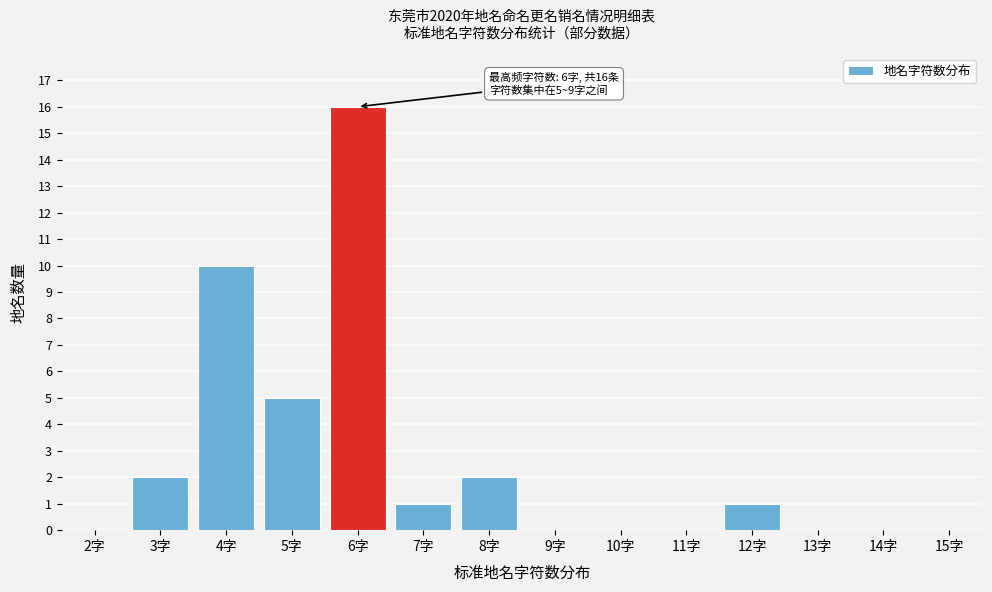

Reading left to right, list all the values displayed in this chart.

2字=0	3字=2	4字=10	5字=5	6字=16	7字=1	8字=2	9字=0	10字=0	11字=0	12字=1	13字=0	14字=0	15字=0